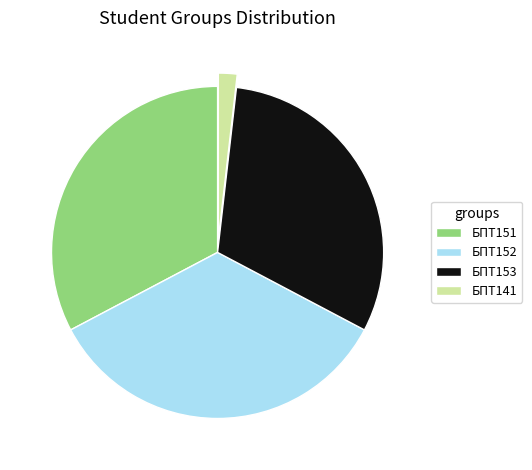

Between БПТ141 and БПТ151, which is larger?

БПТ151